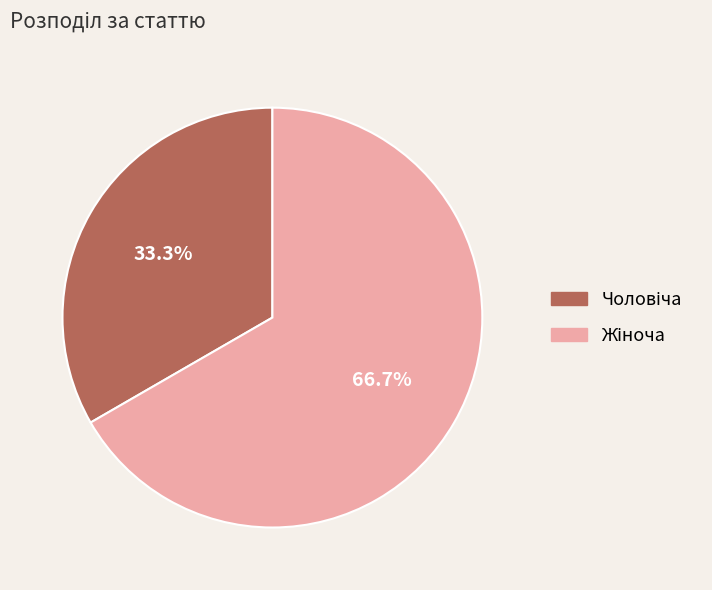

Is there any slice that represents more than half of the pie?

Yes